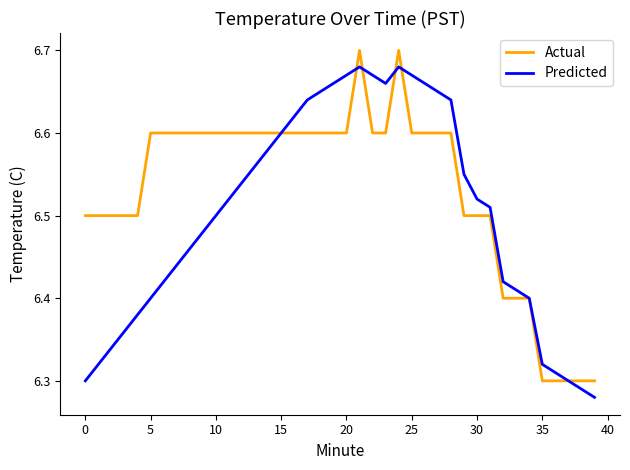

Which series has the largest total across all categories?

Actual